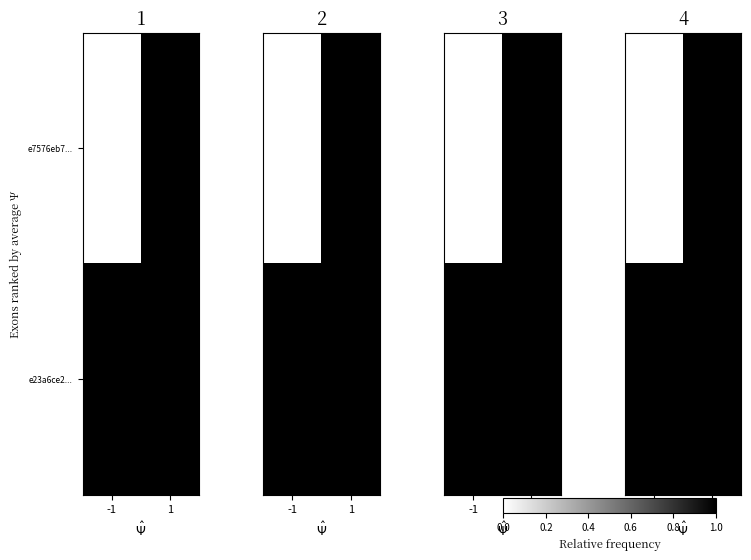

Between -1 and 1, which series saw the biggest shift?

e7576eb7...